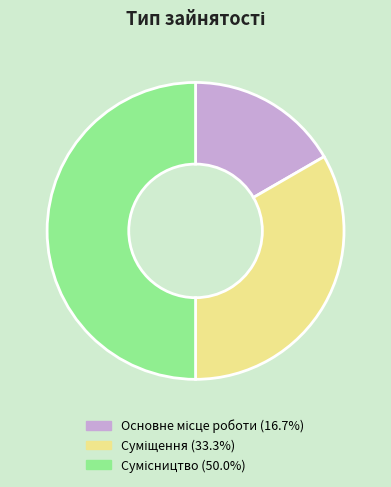

What is the ratio of the value at Сумісництво to the value at Основне місце роботи?

3.0